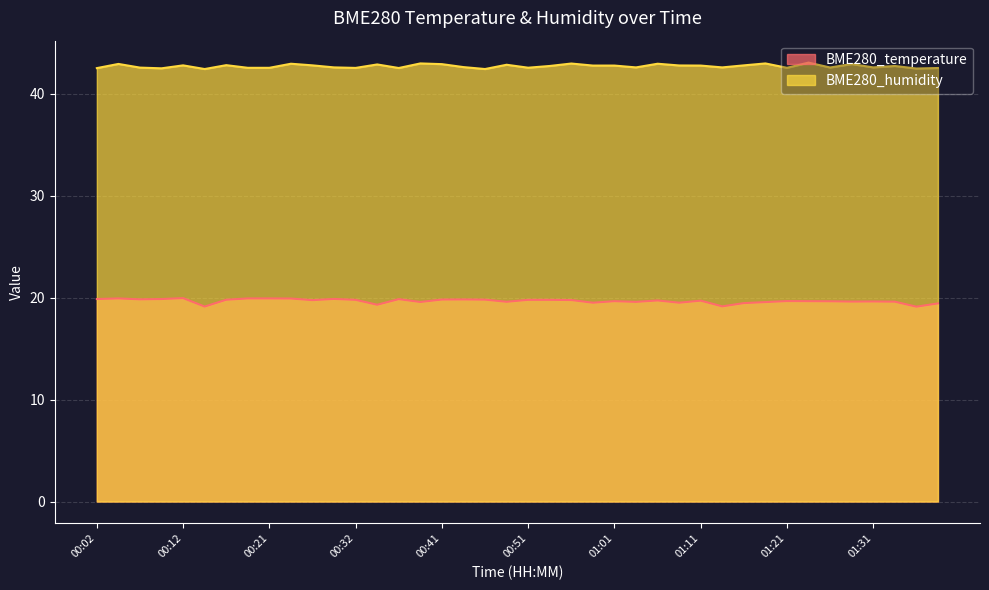

Between 01:16 and 01:18, which series saw the biggest shift?

BME280_humidity